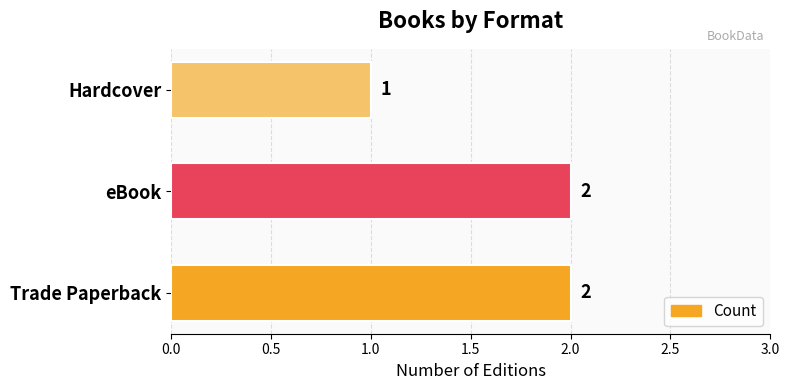

How many distinct data groups are displayed?

1